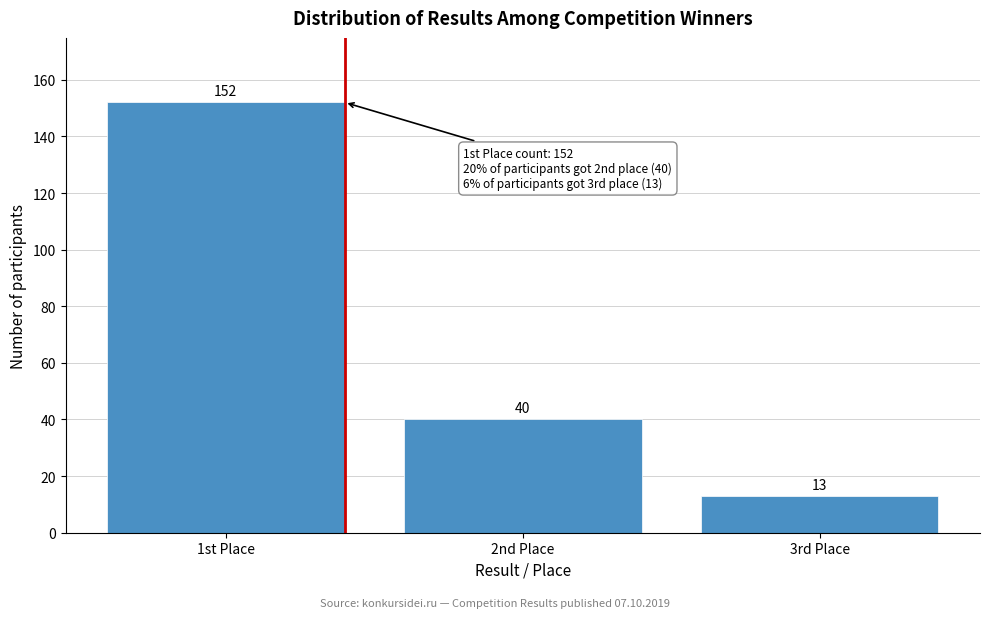

Reading left to right, list all the values displayed in this chart.

1st Place=152	2nd Place=40	3rd Place=13